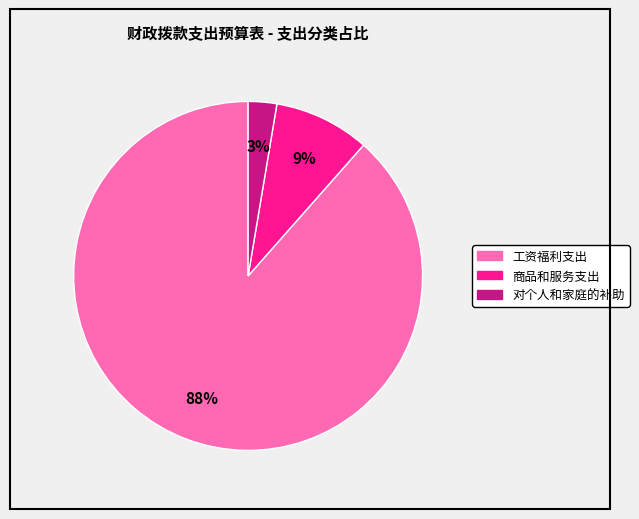

The 工资福利支出 slice represents 80% of the pie. True or false?

False